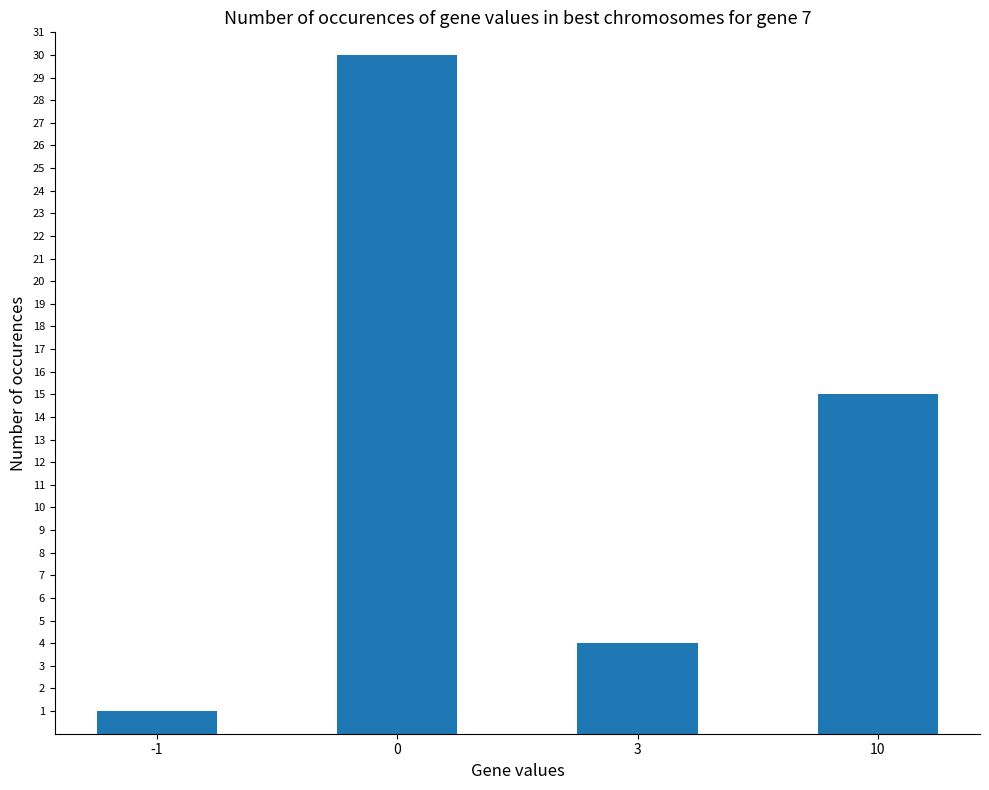

Reading right to left, list all the values displayed in this chart.

15	4	30	1